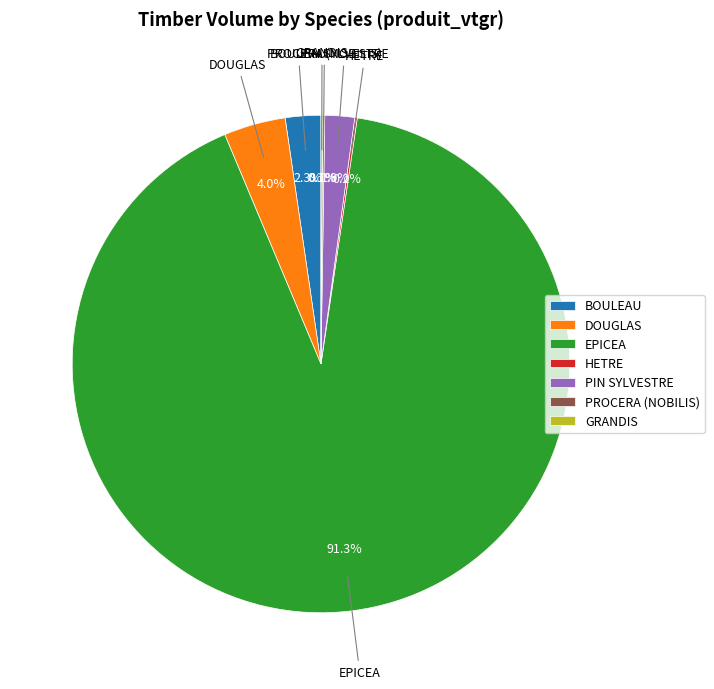

To the nearest percent, what is the difference between the largest and smallest slice percentages?

91%